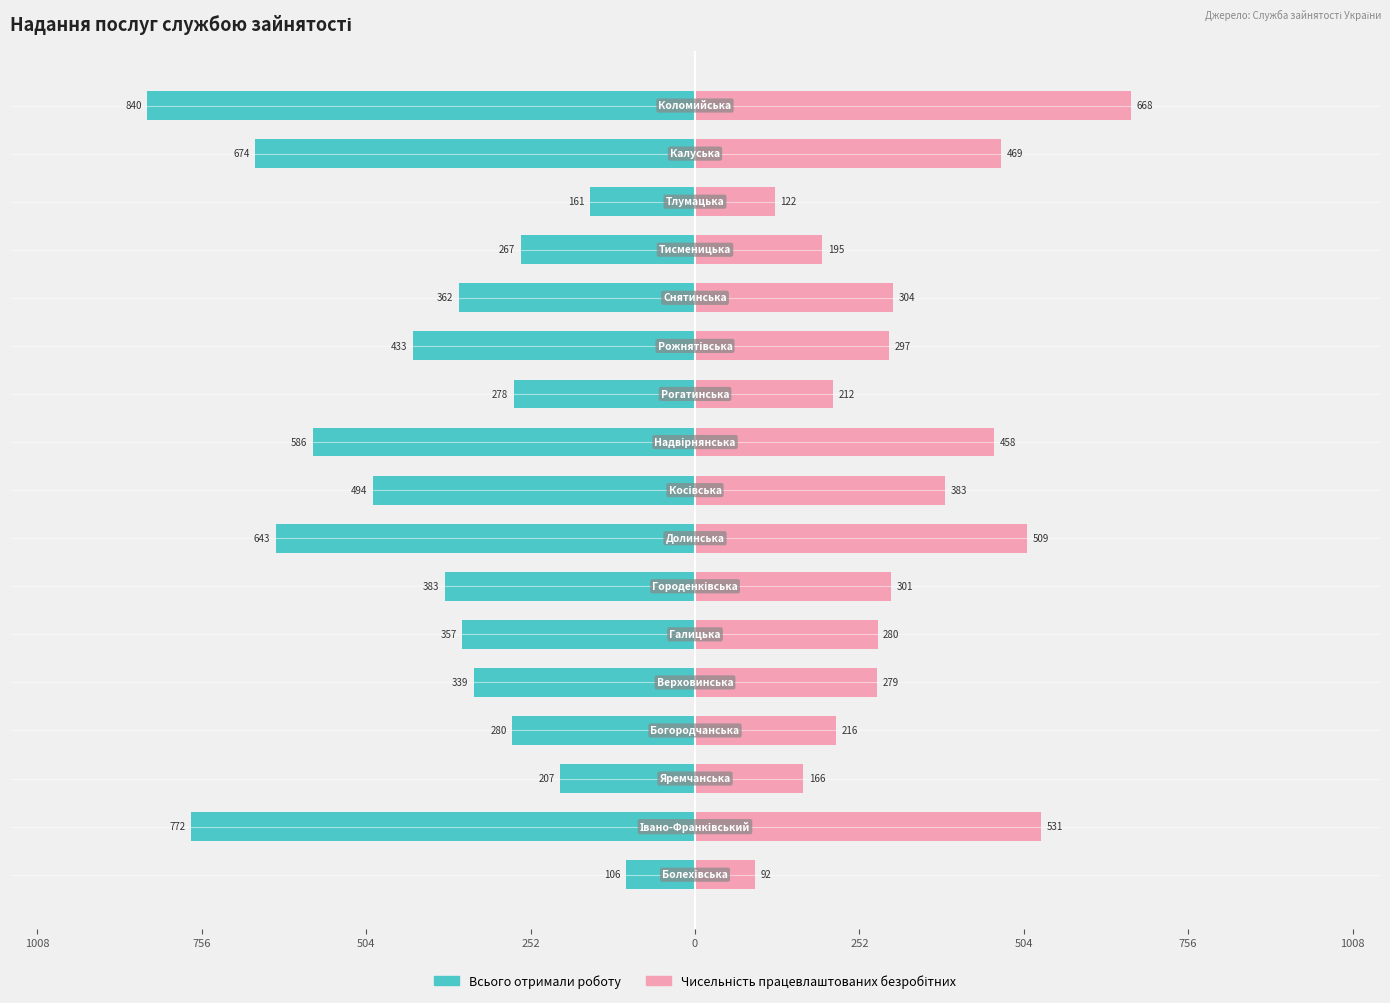

What is the value of the Всього отримали роботу bar at the 10th from the left?

-586